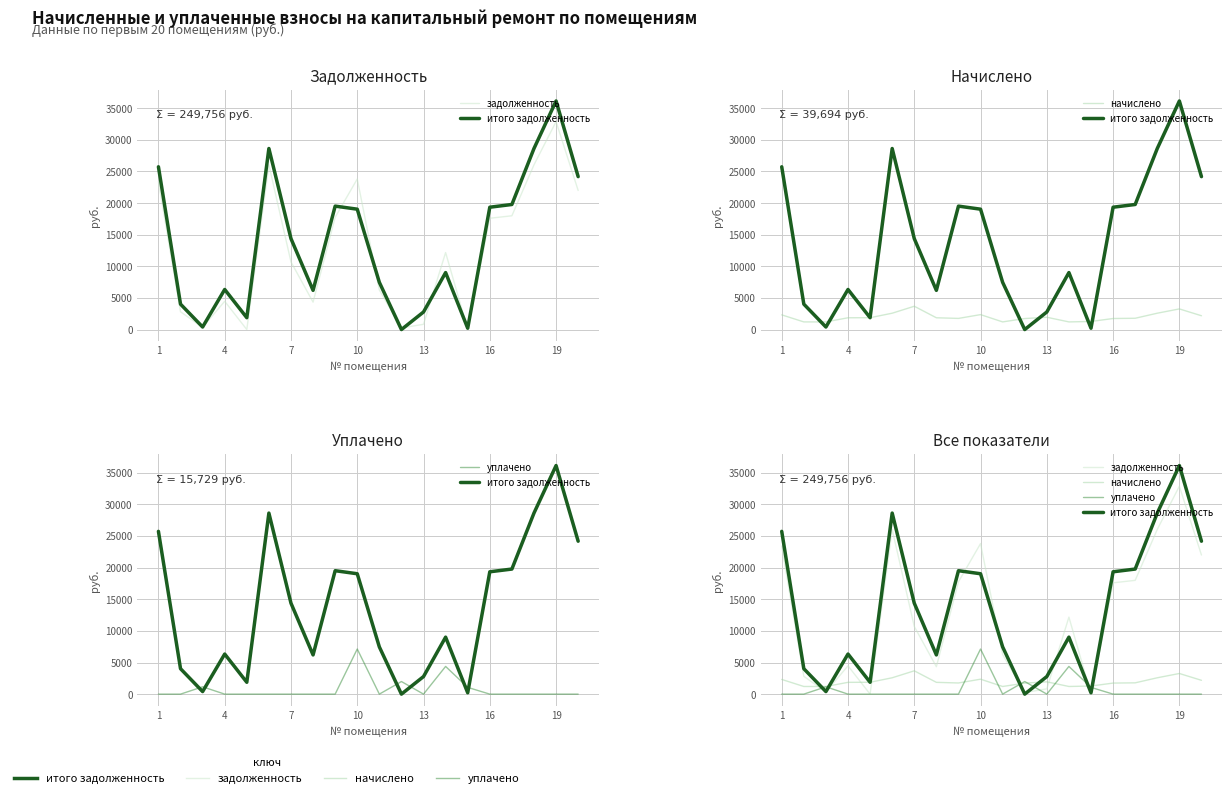

List the series in order of their peak value, lowest first.

начислено, уплачено, задолженность, итого задолженность